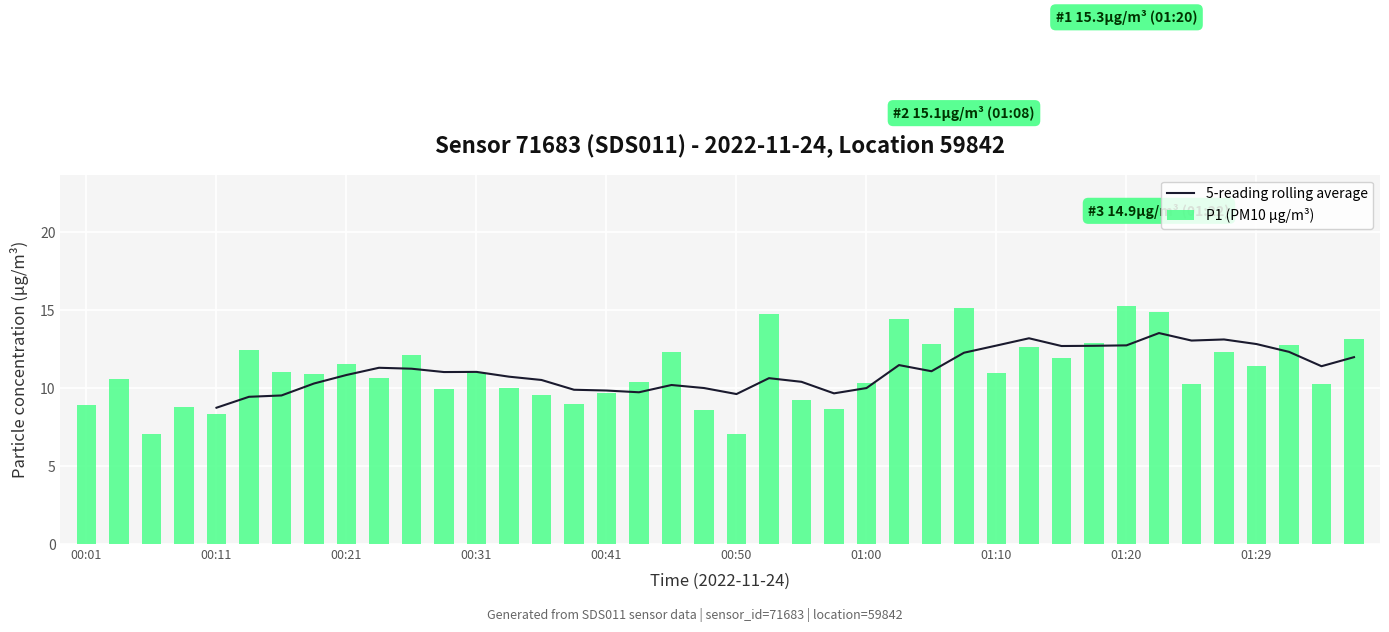

Rank the series by their maximum value, from lowest to highest.

5-reading rolling average, P1 (PM10 µg/m³)